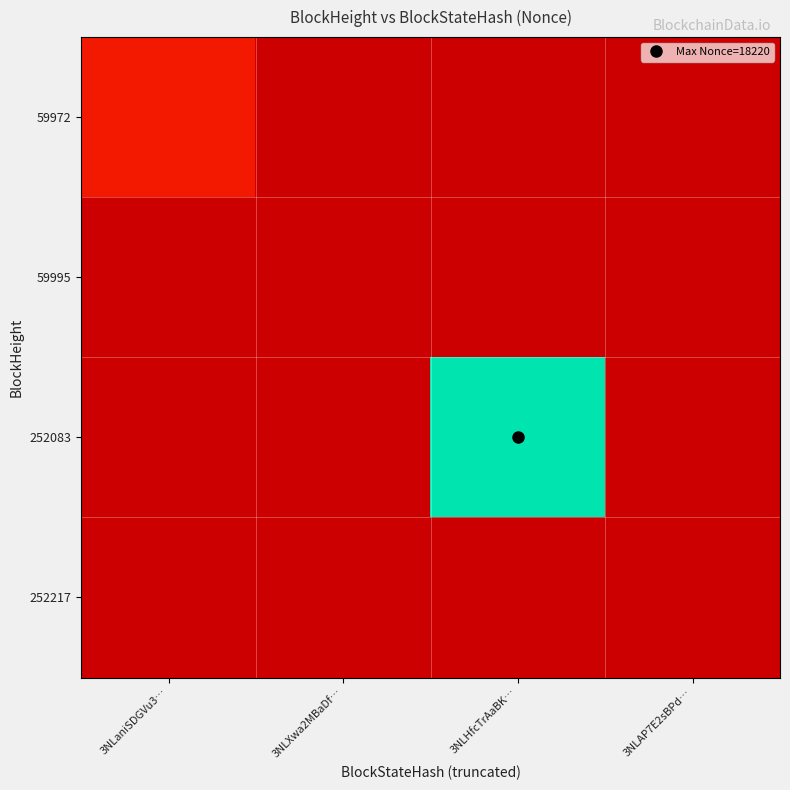

Which label corresponds to the smallest value in the chart?

3NLHfcTrAaBK…